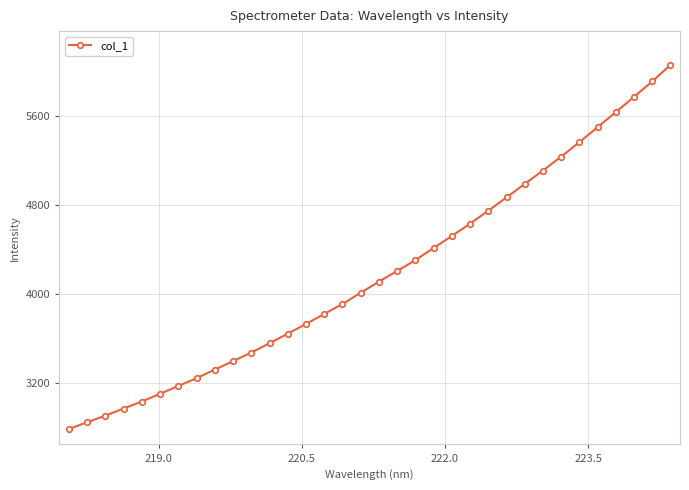

What is the sum of all values?

142198.9